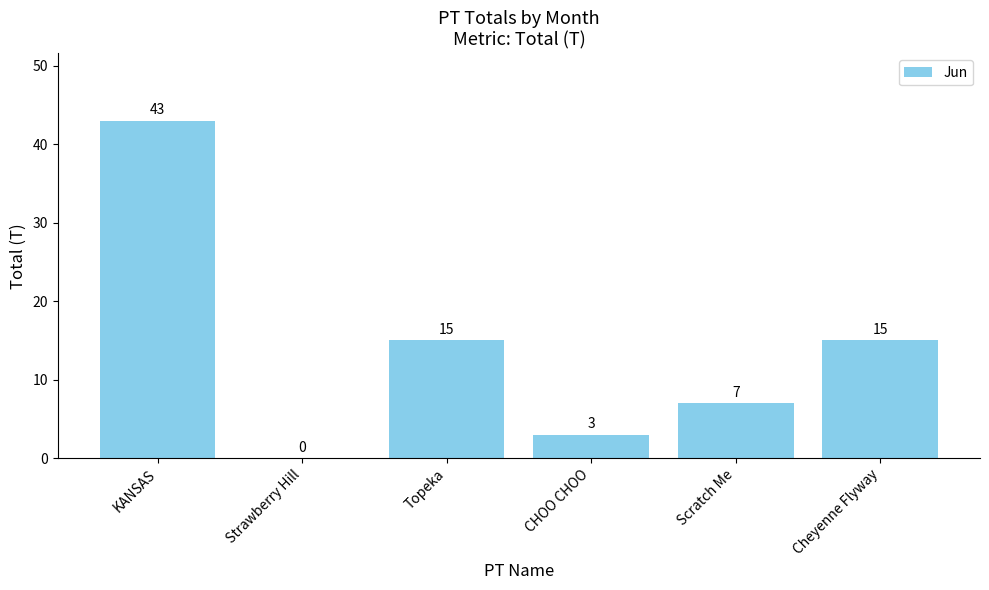

Which has a higher value, CHOO CHOO or Topeka?

Topeka